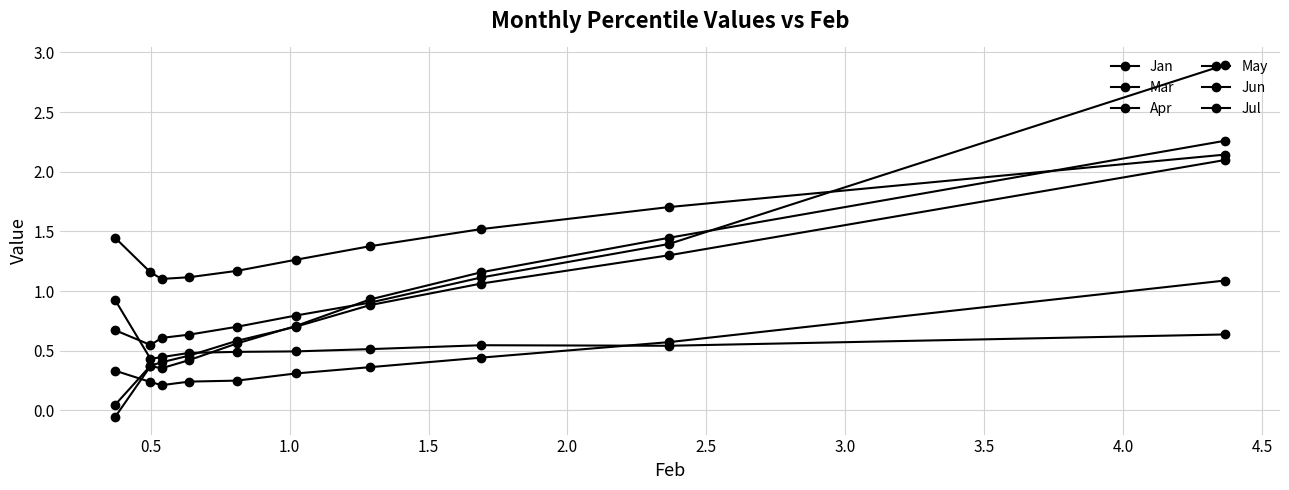

What is the difference between the second highest and second lowest values in the Mar series?

0.3